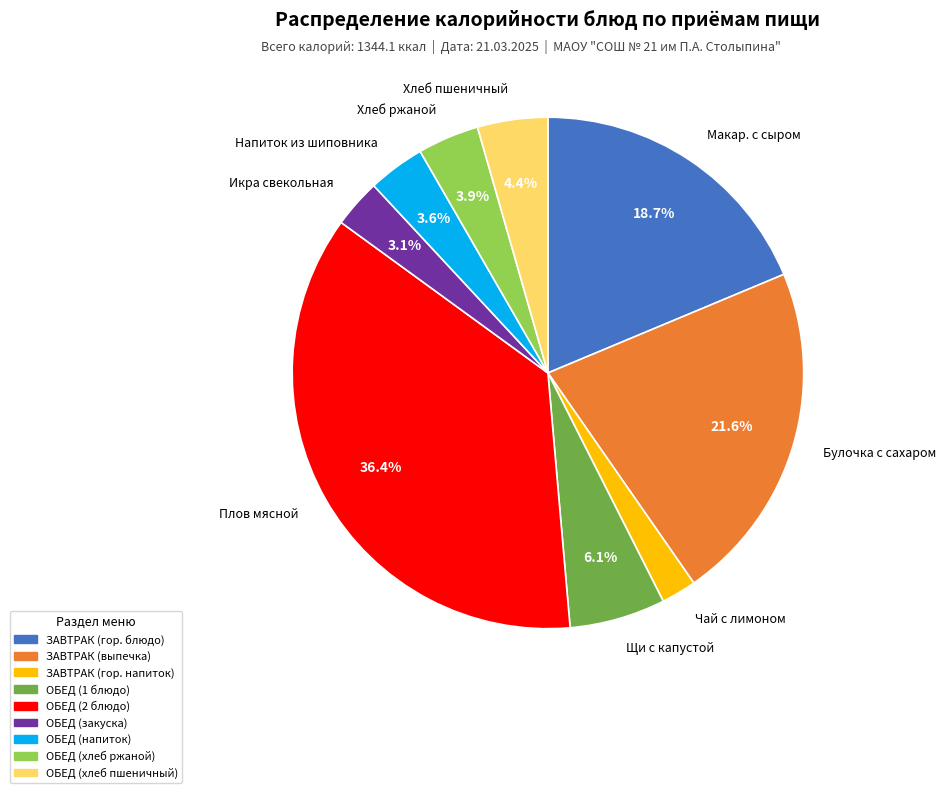

Which slice is the largest?

Плов мясной